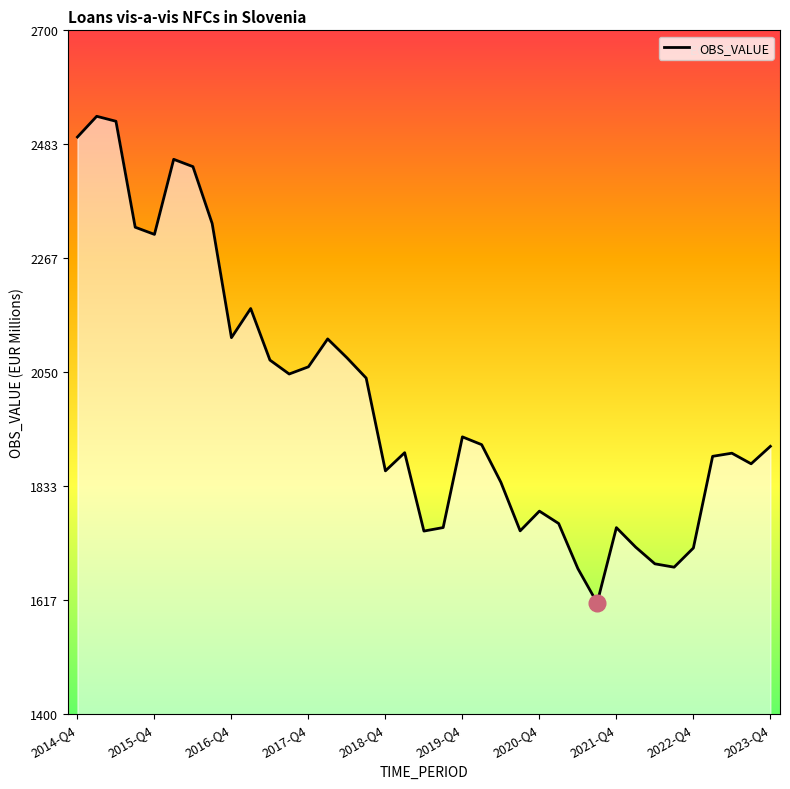

What is the smallest value displayed?

1611.5